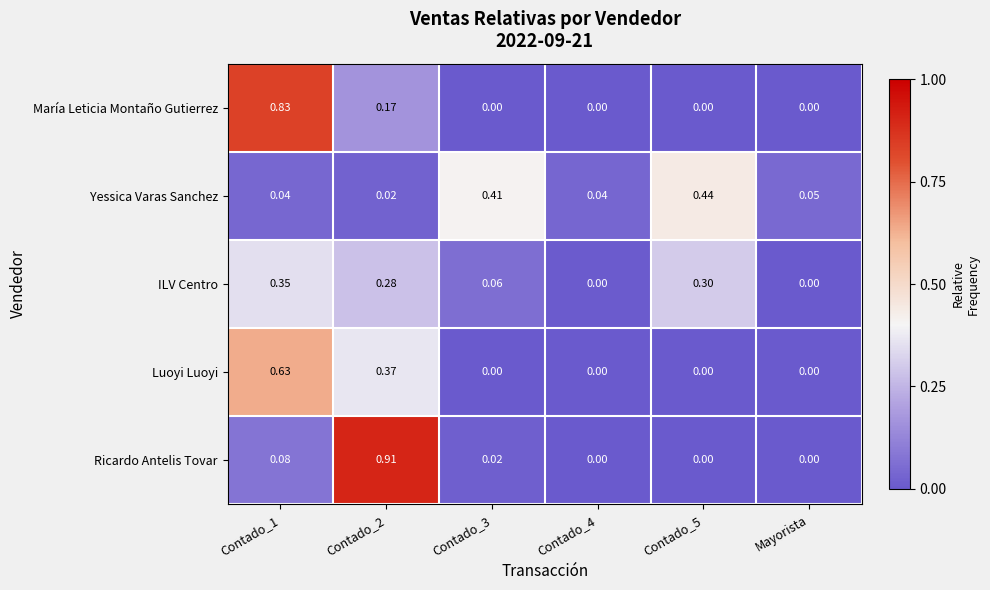

List the series in order of their peak value, highest first.

Ricardo Antelis Tovar, María Leticia Montaño Gutierrez, Luoyi Luoyi, Yessica Varas Sanchez, ILV Centro